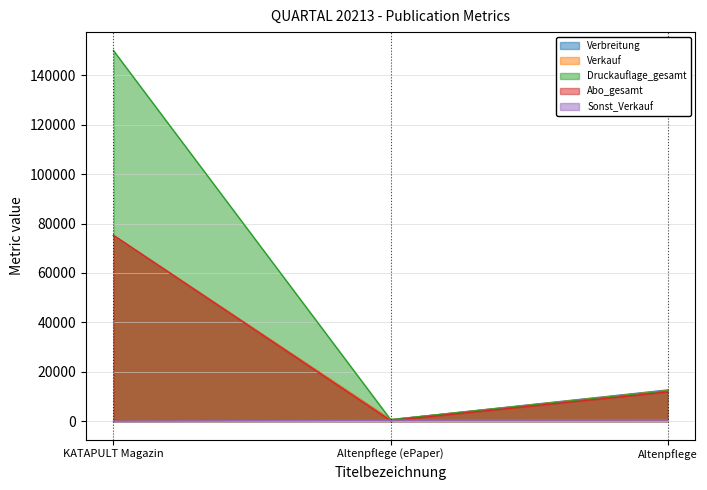

Reading right to left, list all the values displayed in this chart.

Verbreitung: 12636	613	75219
Verkauf: 12428	613	75219
Druckauflage_gesamt: 12272	613	150000
Abo_gesamt: 11847	222	75219
Sonst_Verkauf: 581	391	0